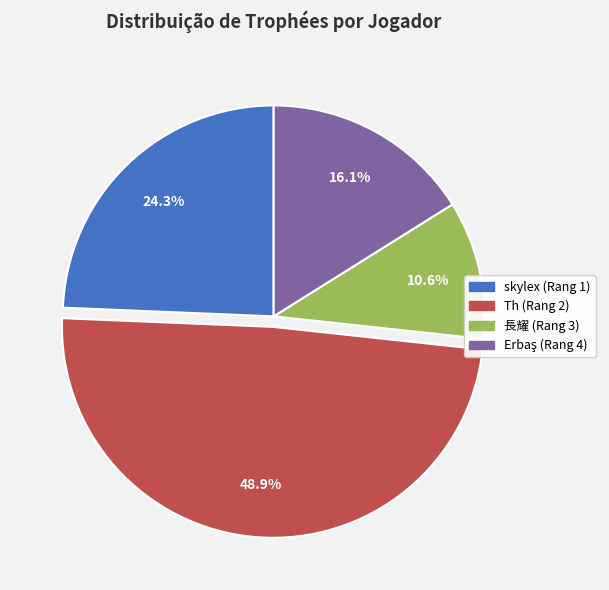

Count the number of slices in the pie.

4